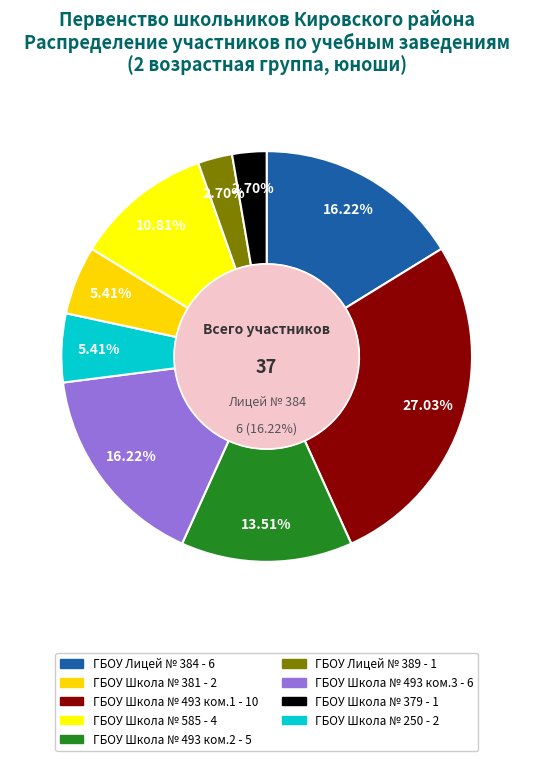

Does ГБОУ Школа № 585 represent more than half of the total?

No